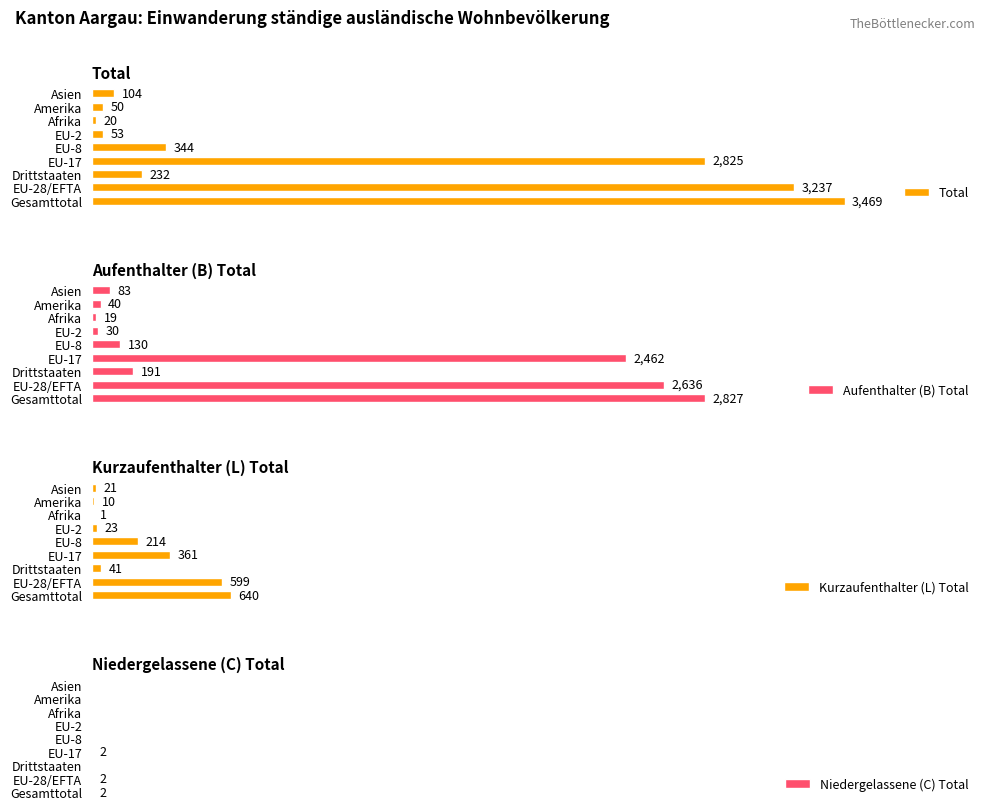

At which label is Total closest to 1744?

EU-17